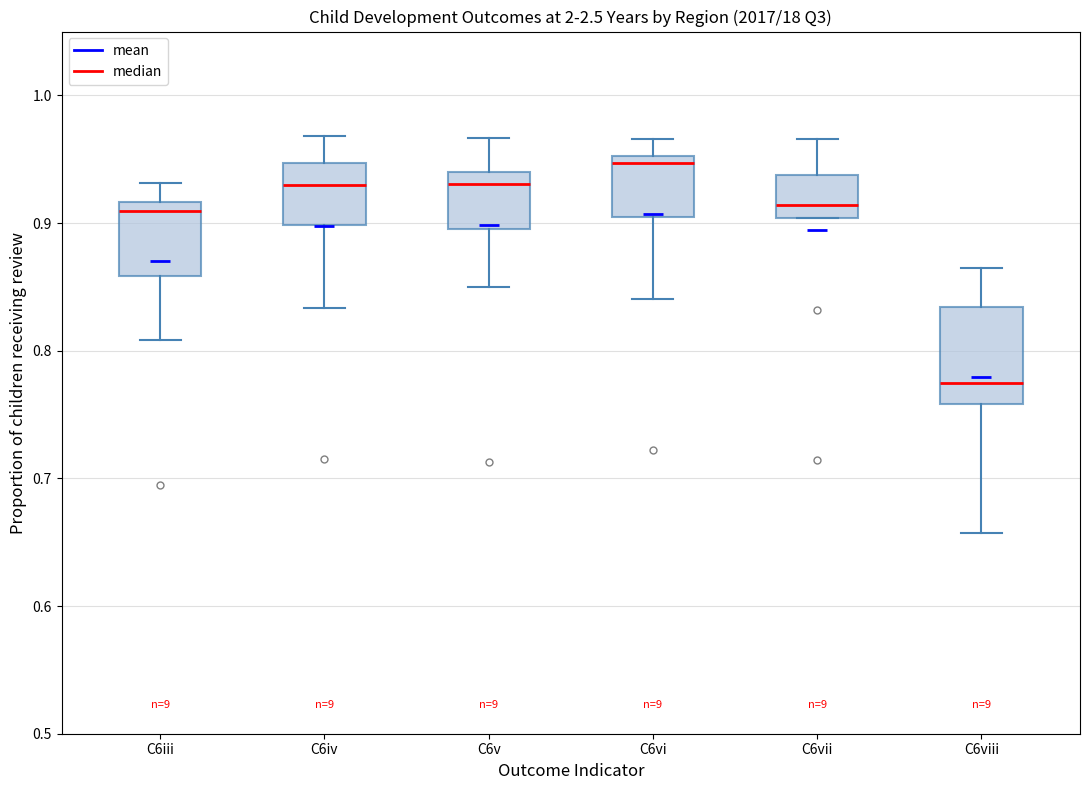

Which box's median line is the lowest?

C6viii